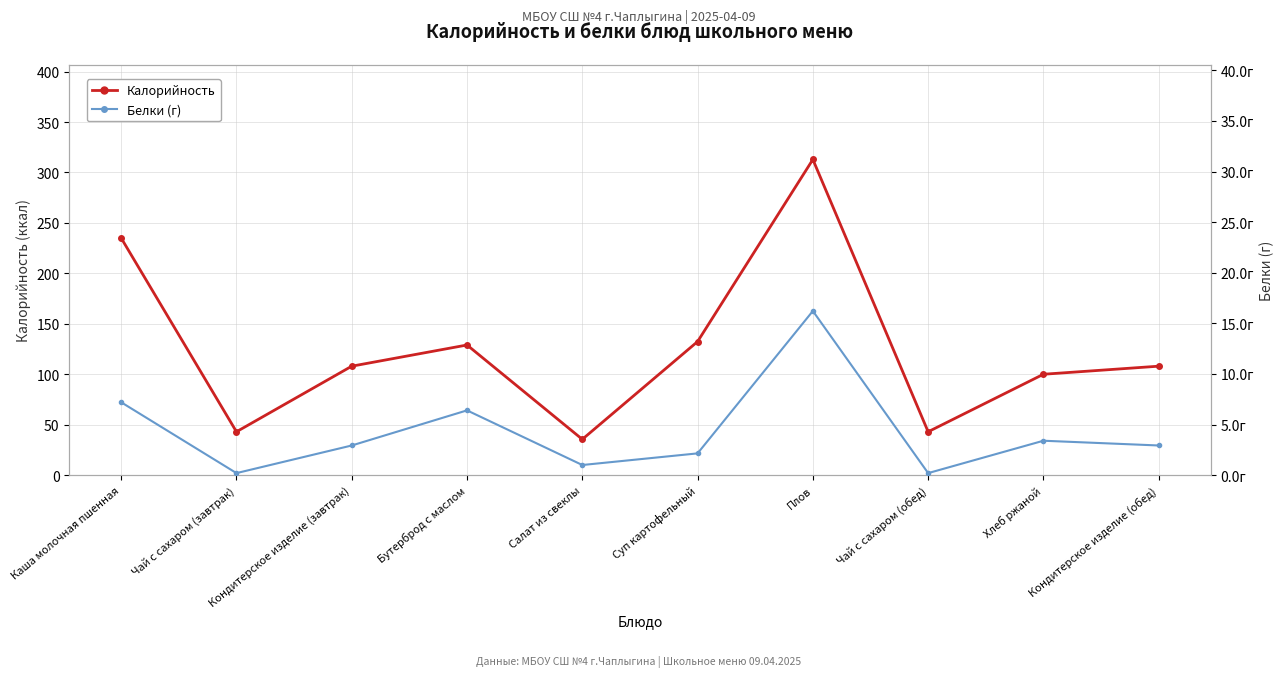

Does the chart display data point markers on the line(s)?

Yes